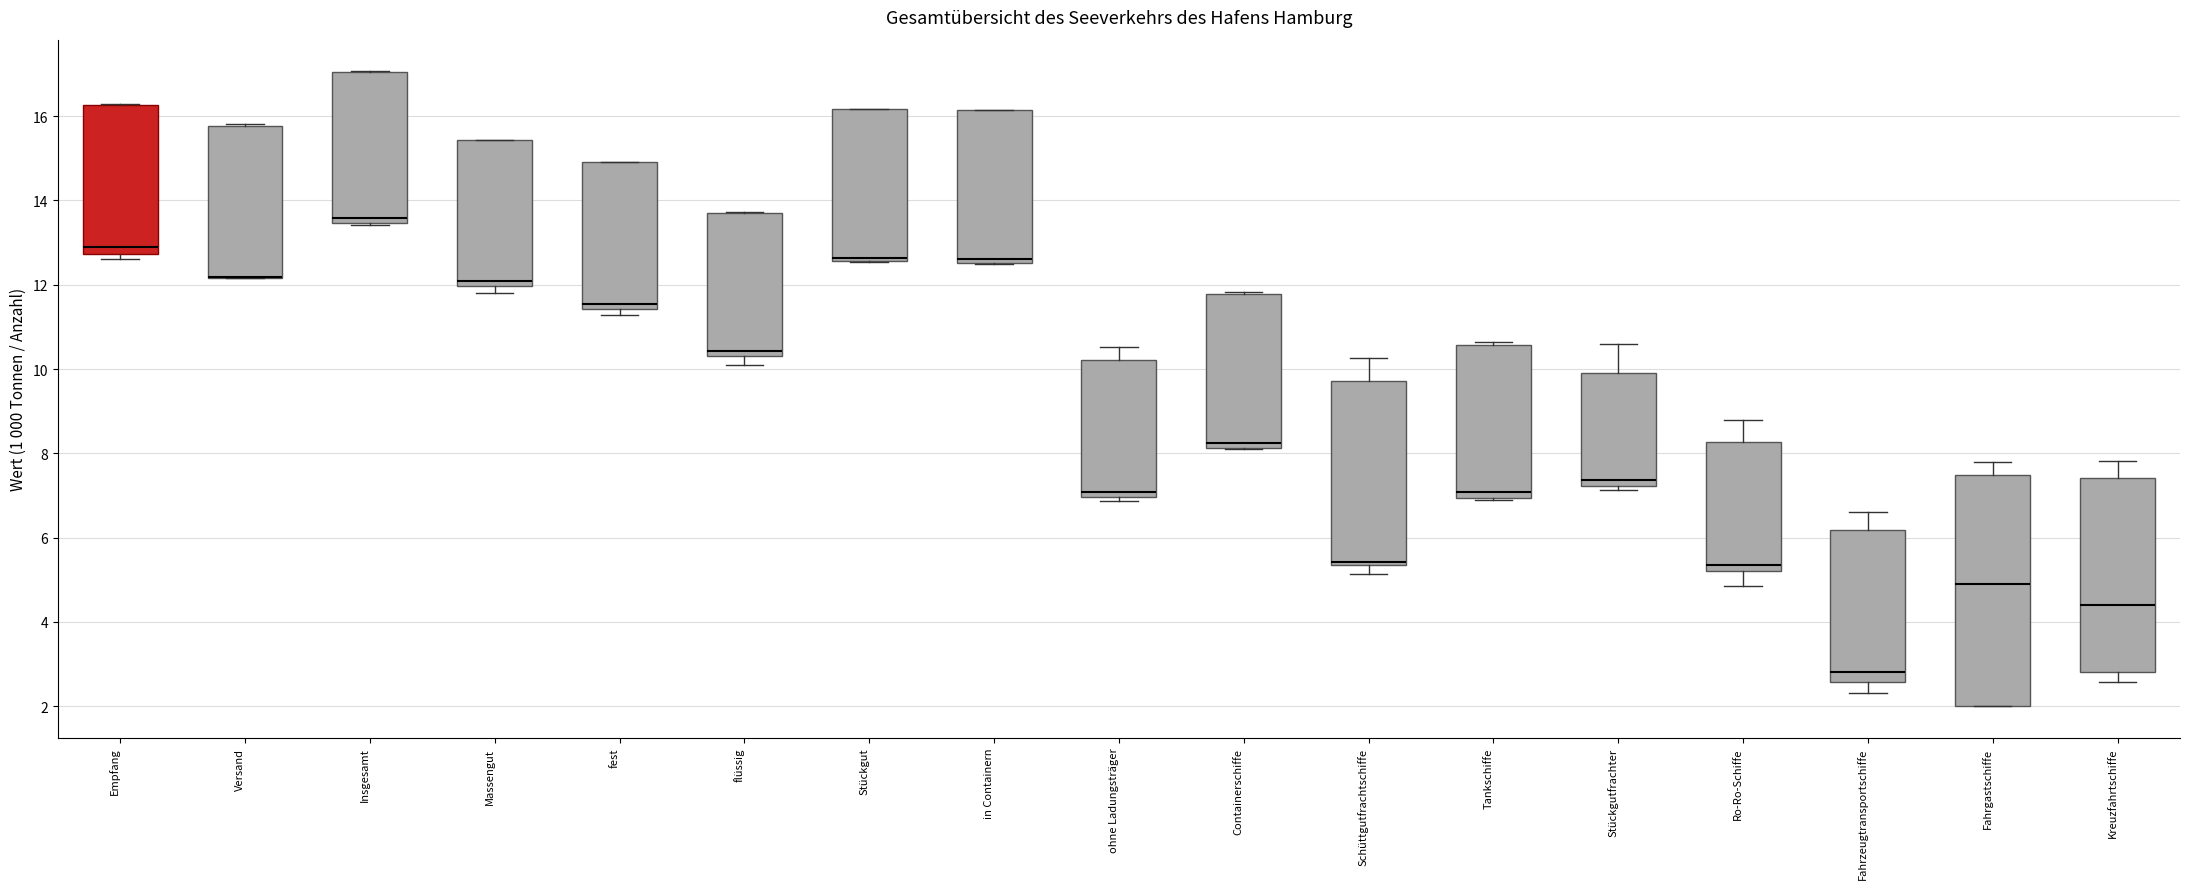

Comparing the boxes themselves (not the whiskers), which one is the tallest?

Fahrgastschiffe